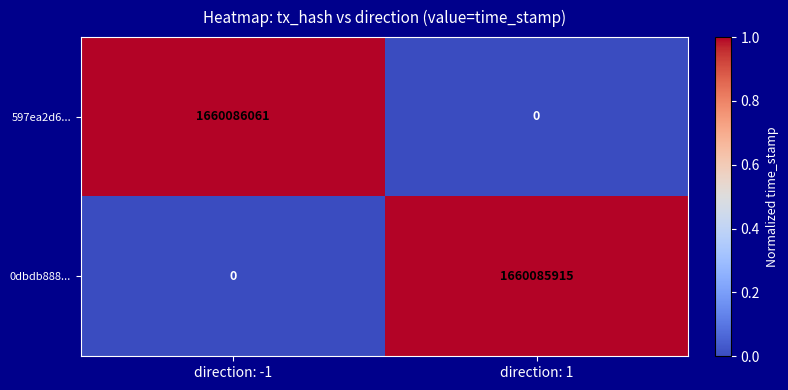

List the series in order of their overall mean, highest first.

597ea2d6..., 0dbdb888...